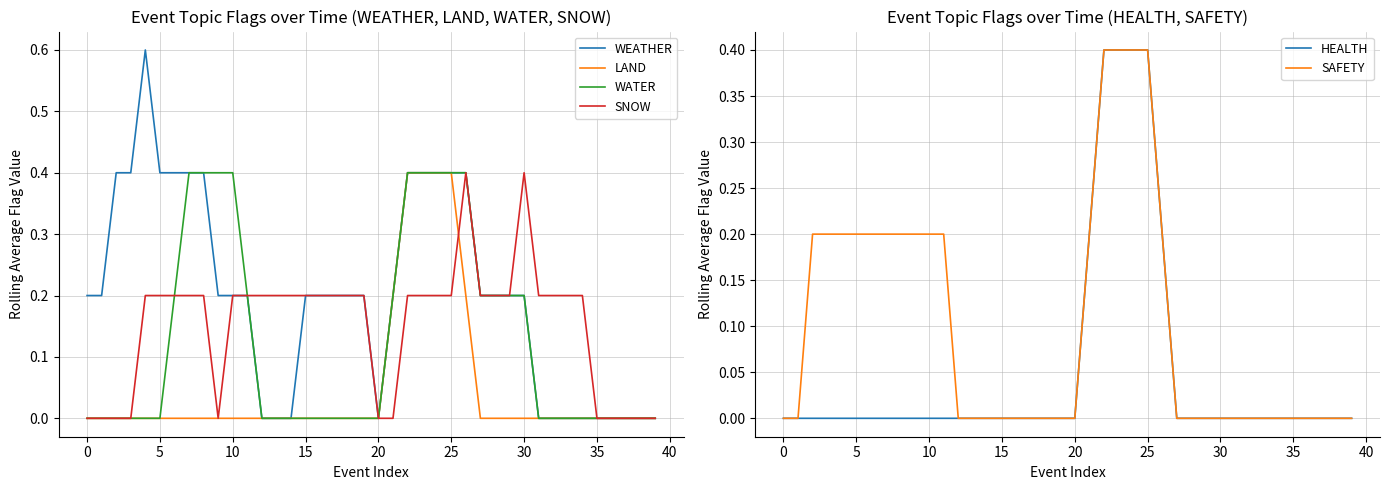

Reading left to right, list all the values displayed in this chart.

WEATHER: 0.2	0.2	0.4	0.4	0.6	0.4	0.4	0.4	0.4	0.2	0.2	0.2	0.0	0.0	0.0	0.2	0.2	0.2	0.2	0.2	0.0	0.2	0.4	0.4	0.4	0.4	0.4	0.2	0.2	0.2	0.2	0.0	0.0	0.0	0.0	0.0	0.0	0.0	0.0	0.0
LAND: 0.0	0.0	0.0	0.0	0.0	0.0	0.0	0.0	0.0	0.0	0.0	0.0	0.0	0.0	0.0	0.0	0.0	0.0	0.0	0.0	0.0	0.2	0.4	0.4	0.4	0.4	0.2	0.0	0.0	0.0	0.0	0.0	0.0	0.0	0.0	0.0	0.0	0.0	0.0	0.0
WATER: 0.0	0.0	0.0	0.0	0.0	0.0	0.2	0.4	0.4	0.4	0.4	0.2	0.0	0.0	0.0	0.0	0.0	0.0	0.0	0.0	0.0	0.2	0.4	0.4	0.4	0.4	0.4	0.2	0.2	0.2	0.2	0.0	0.0	0.0	0.0	0.0	0.0	0.0	0.0	0.0
SNOW: 0.0	0.0	0.0	0.0	0.2	0.2	0.2	0.2	0.2	0.0	0.2	0.2	0.2	0.2	0.2	0.2	0.2	0.2	0.2	0.2	0.0	0.0	0.2	0.2	0.2	0.2	0.4	0.2	0.2	0.2	0.4	0.2	0.2	0.2	0.2	0.0	0.0	0.0	0.0	0.0
HEALTH: 0.0	0.0	0.0	0.0	0.0	0.0	0.0	0.0	0.0	0.0	0.0	0.0	0.0	0.0	0.0	0.0	0.0	0.0	0.0	0.0	0.0	0.2	0.4	0.4	0.4	0.4	0.2	0.0	0.0	0.0	0.0	0.0	0.0	0.0	0.0	0.0	0.0	0.0	0.0	0.0
SAFETY: 0.0	0.0	0.2	0.2	0.2	0.2	0.2	0.2	0.2	0.2	0.2	0.2	0.0	0.0	0.0	0.0	0.0	0.0	0.0	0.0	0.0	0.2	0.4	0.4	0.4	0.4	0.2	0.0	0.0	0.0	0.0	0.0	0.0	0.0	0.0	0.0	0.0	0.0	0.0	0.0